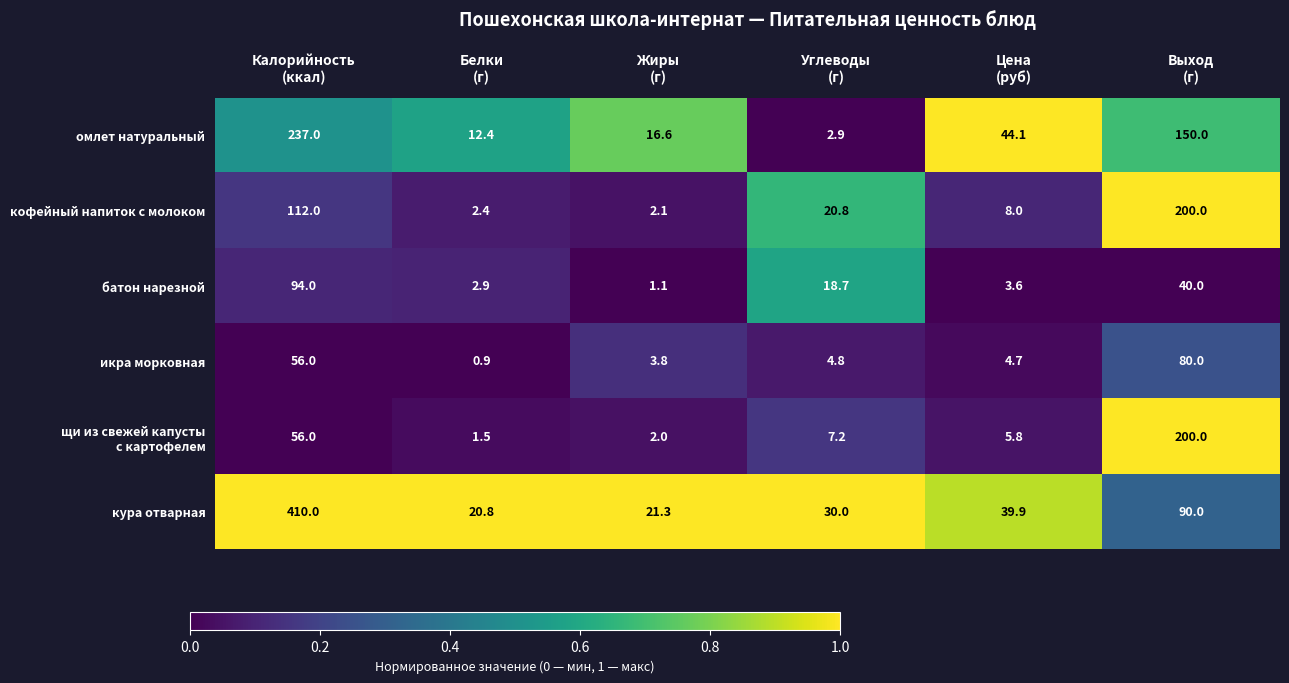

What is the sum of all кура отварная values?

612.0